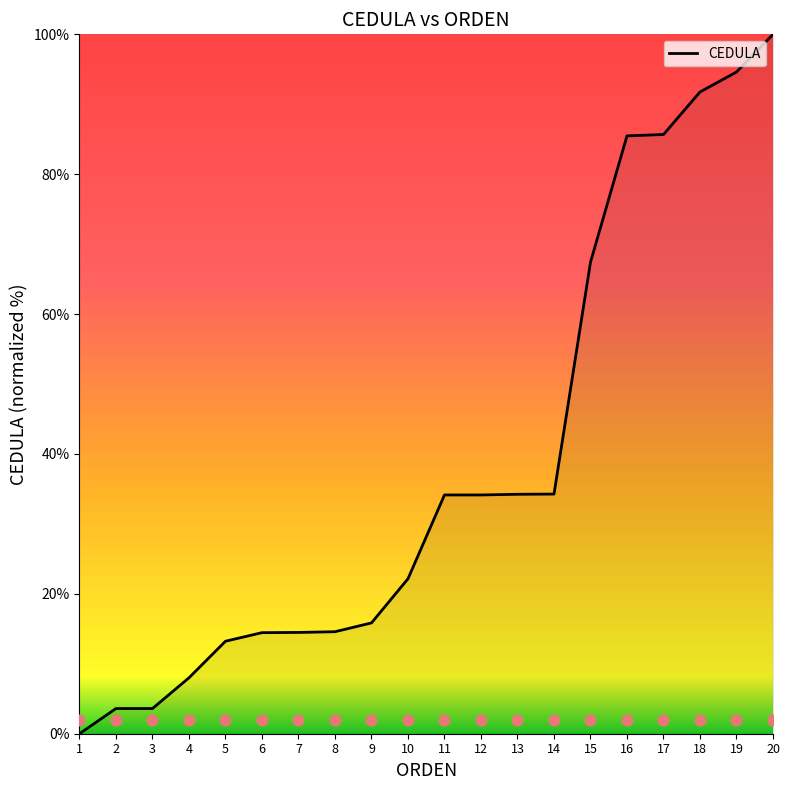

What is the change in value from 7 to 14?

+19.8